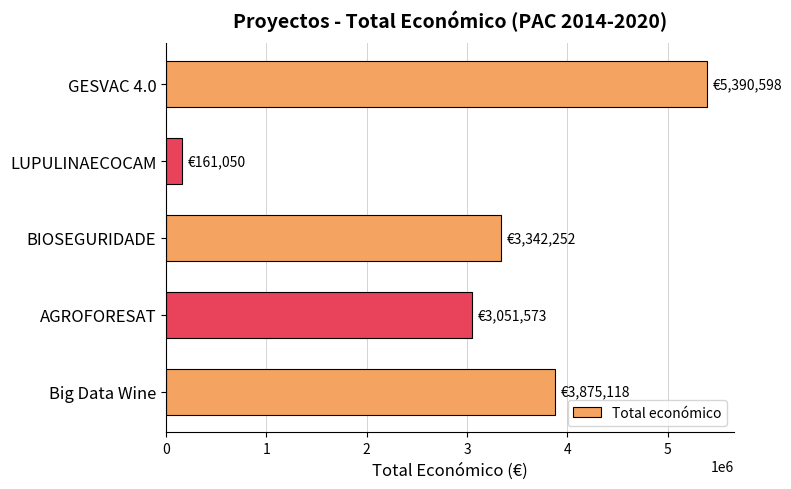

What is the ratio of the value at AGROFORESAT to the value at BIOSEGURIDADE?

0.9